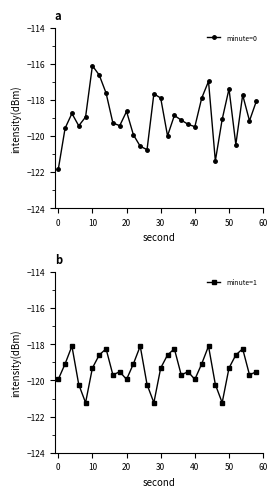

At which label does minute=0 reach its peak?

10